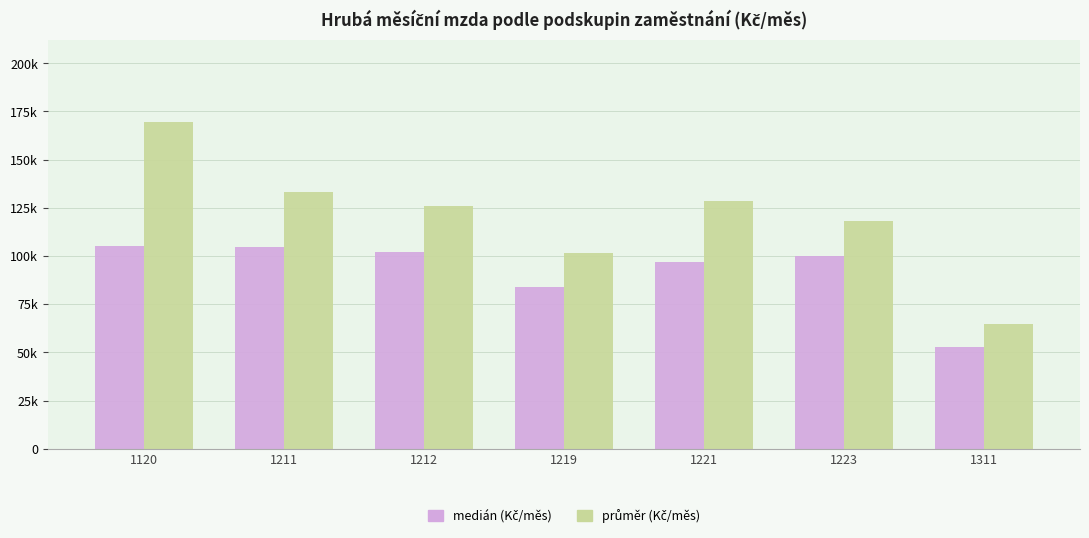

What is the greatest value displayed?

169673.7